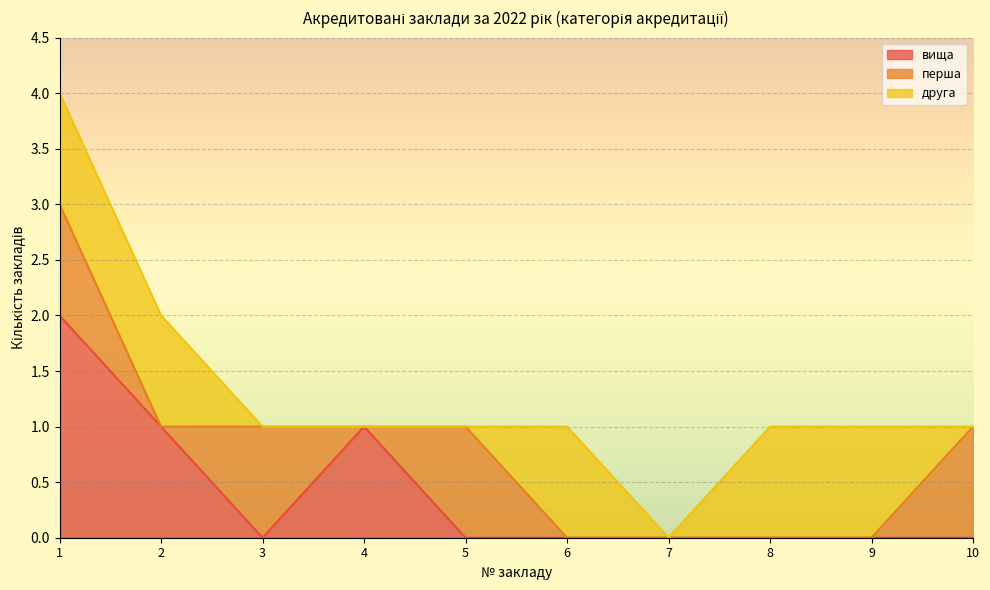

Where do друга and перша first cross each other?

2 and 3